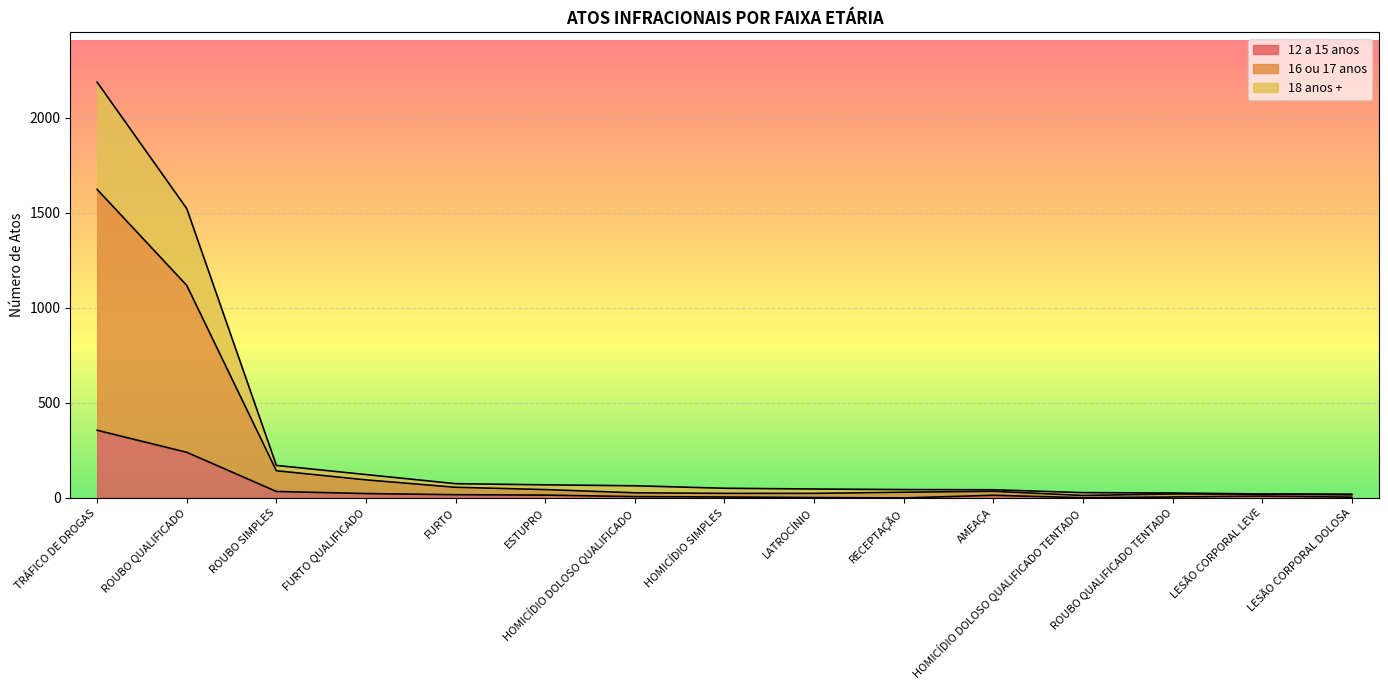

Rank the series at LESÃO CORPORAL DOLOSA from lowest to highest value.

12 a 15 anos, 16 ou 17 anos, 18 anos +